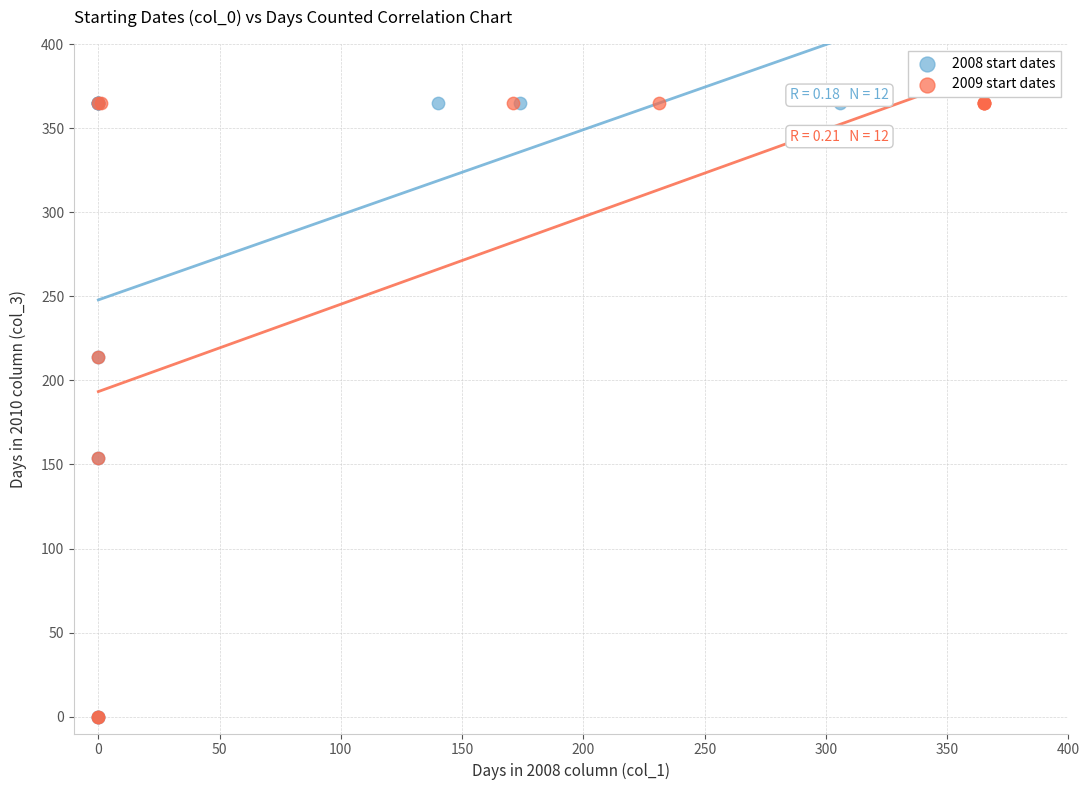

What are all the series names shown in the legend?

2008 start dates, 2009 start dates